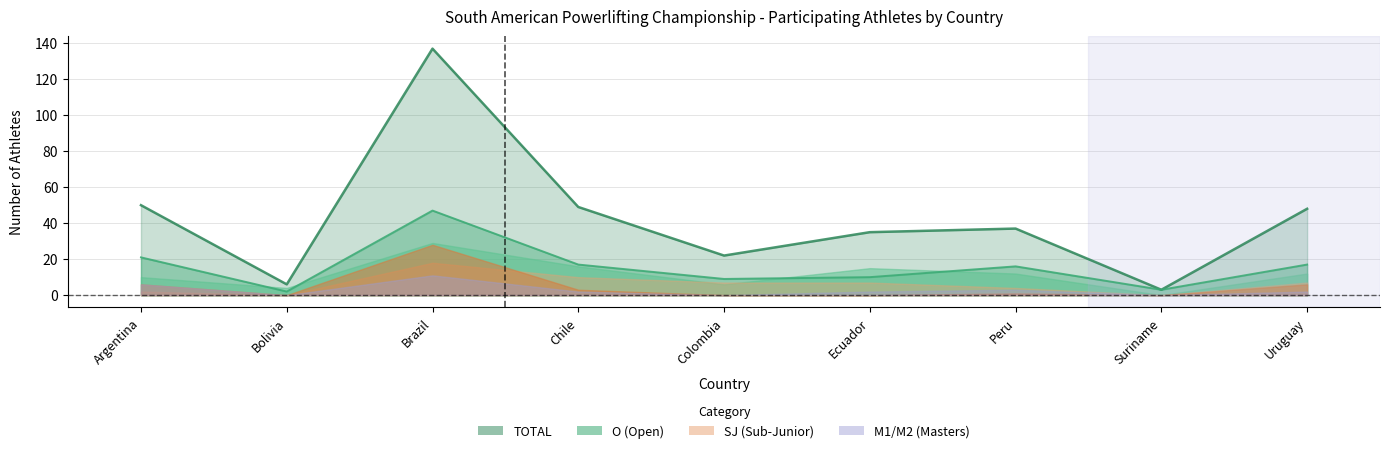

What is the label of the 3rd point from the right?

Peru